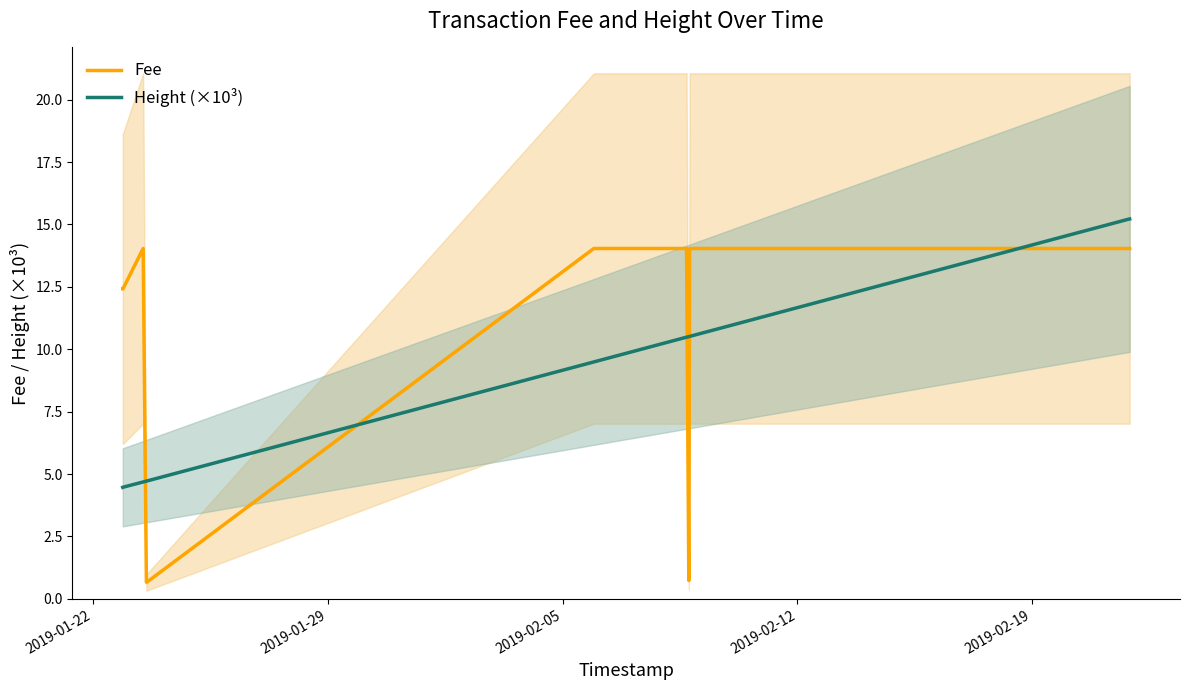

Is this an area chart (filled region under the line)?

No